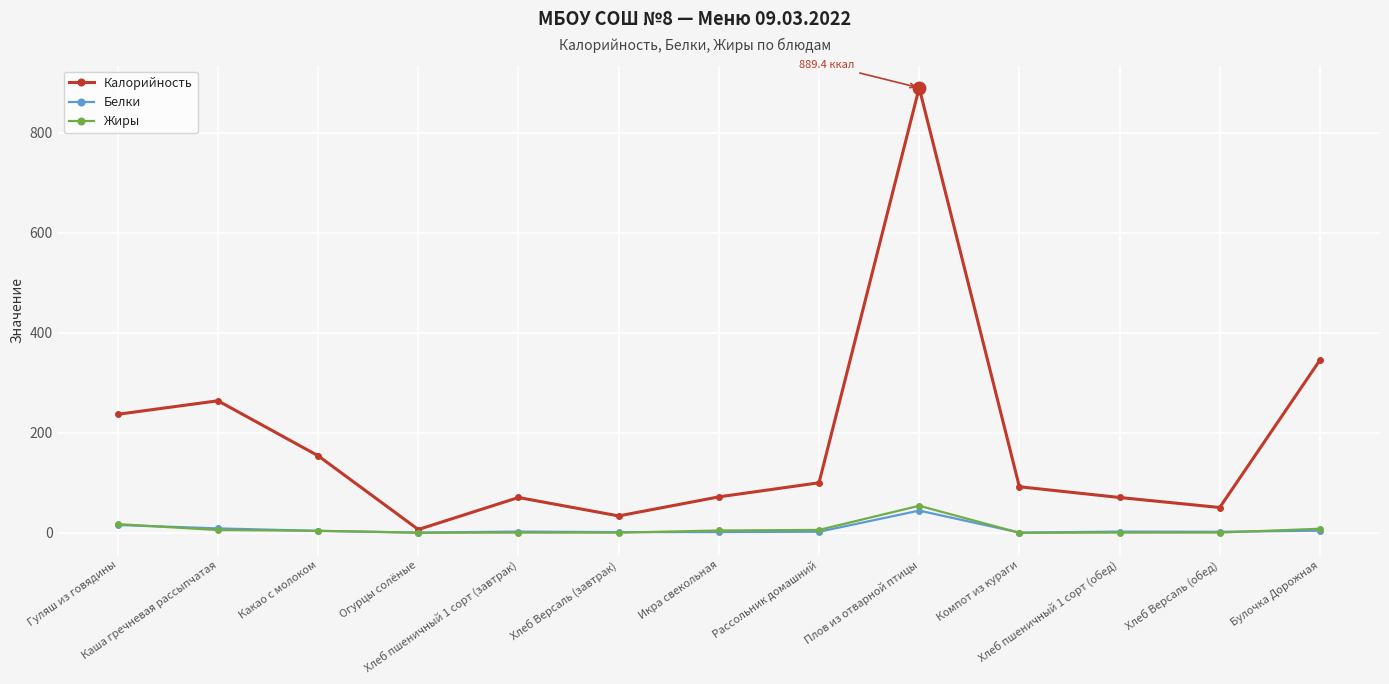

How many interior local valleys does the Калорийность series have?

3